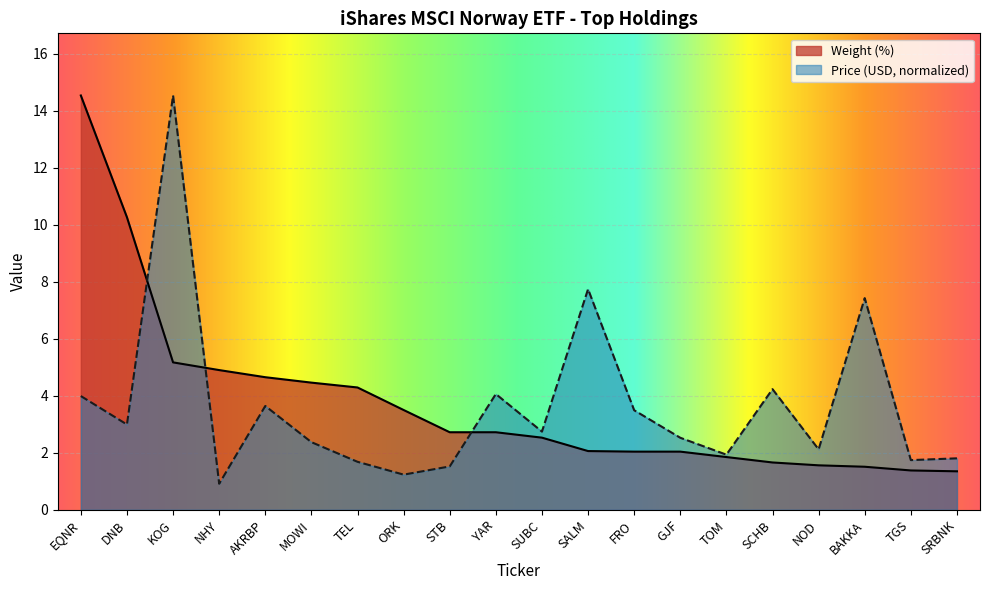

True or false: Weight (%) and Price (USD) intersect in this chart.

True